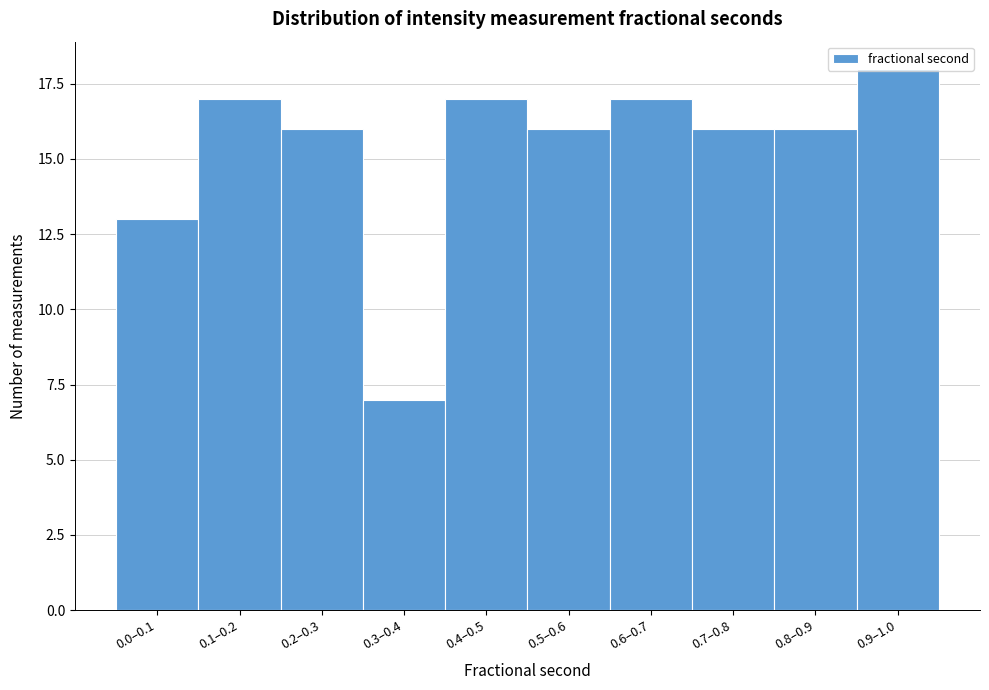

Which has a higher value, 0.0–0.1 or 0.1–0.2?

0.1–0.2